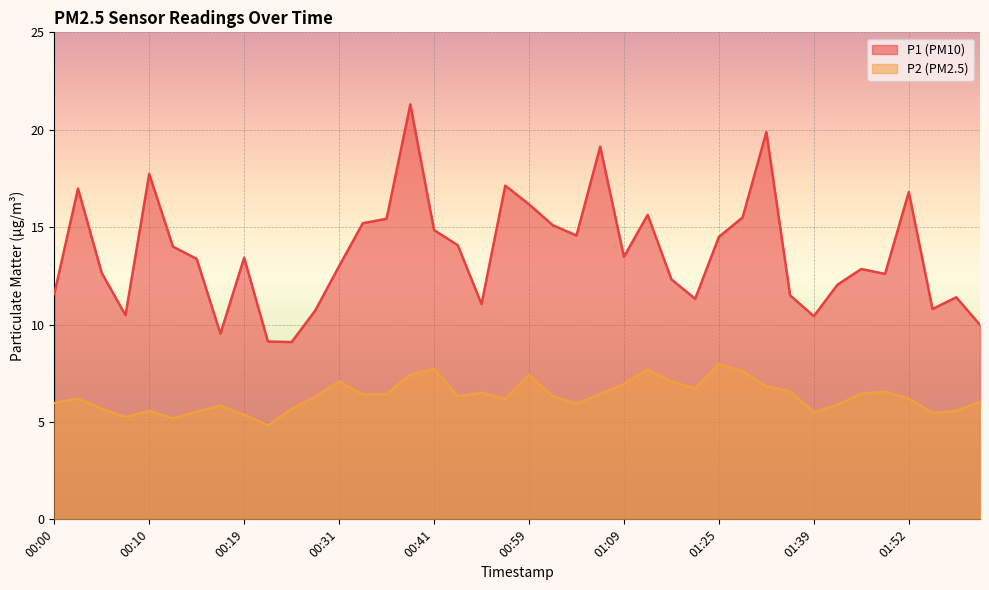

Rank the series at 01:02 from highest to lowest value.

P1, P2